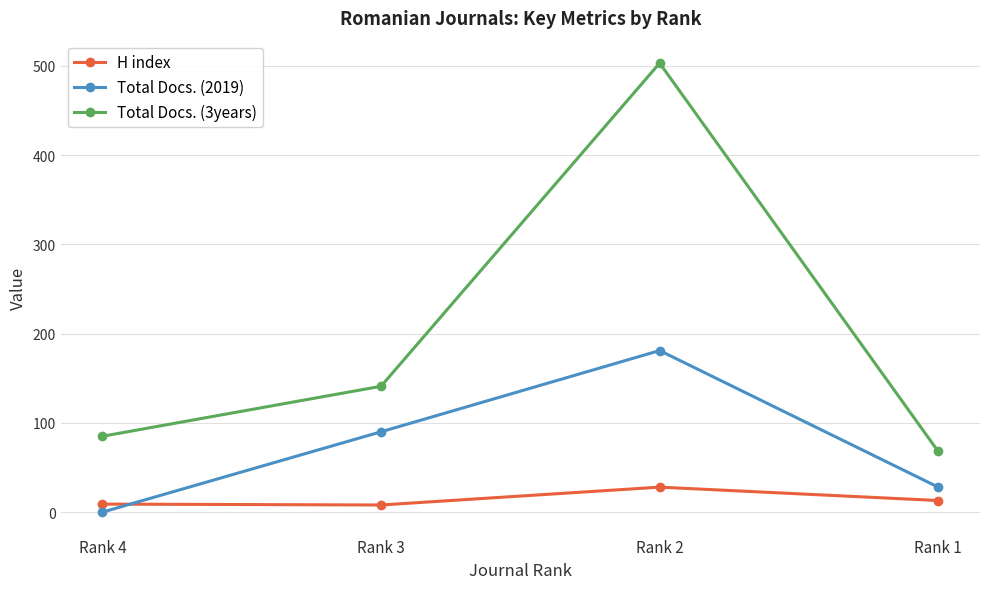

At which label does Total Docs. (3years) reach its minimum?

Rank 1